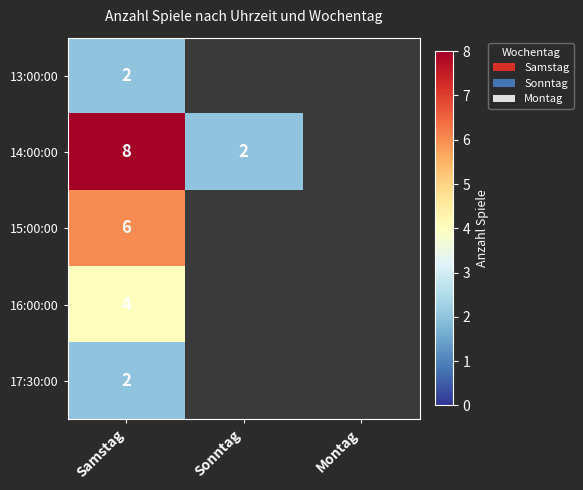

At how many categories does at least one series exceed 3?

1